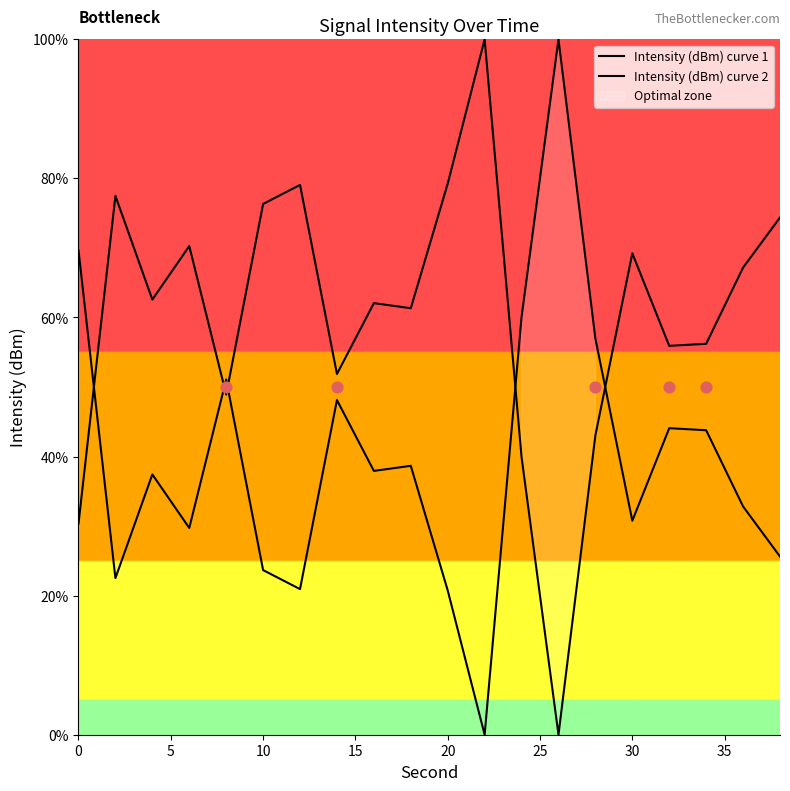

At how many categories does at least one series exceed 49?

20